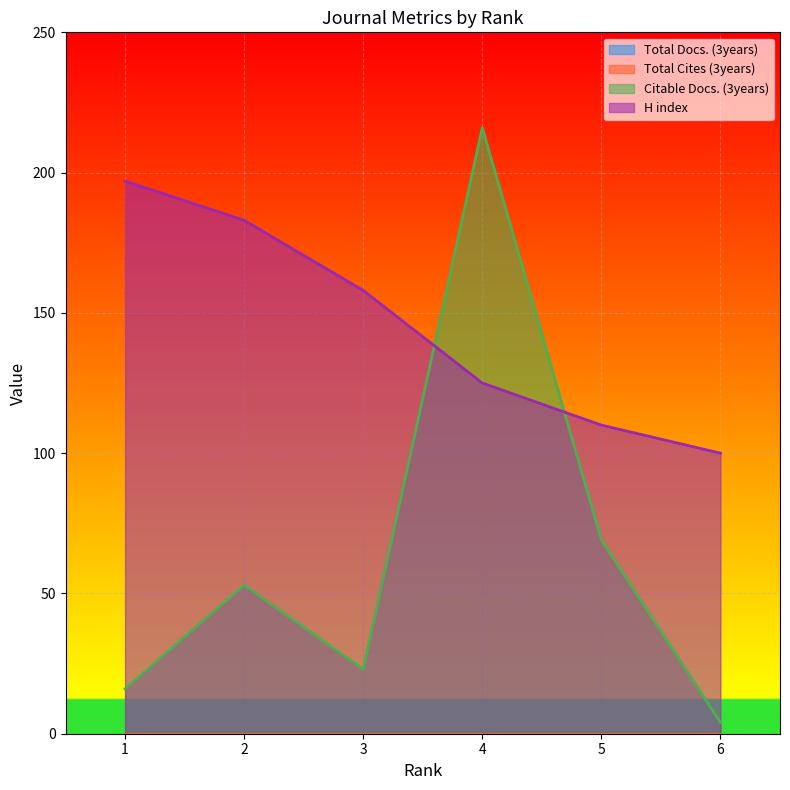

Reading left to right, list all the values displayed in this chart.

Citable Docs. (3years): 16	53	23	216	69	4
H index: 197	183	158	125	110	100